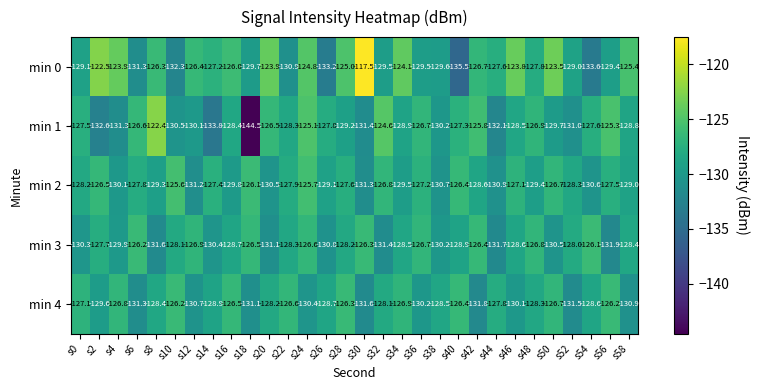

List the labels in order of min 3 value, largest first.

s54, s6, s30, s42, s18, s24, s36, s48, s12, s2, s52, s10, s28, s22, s58, s34, s46, s16, s40, s4, s38, s0, s14, s50, s26, s20, s32, s8, s44, s56